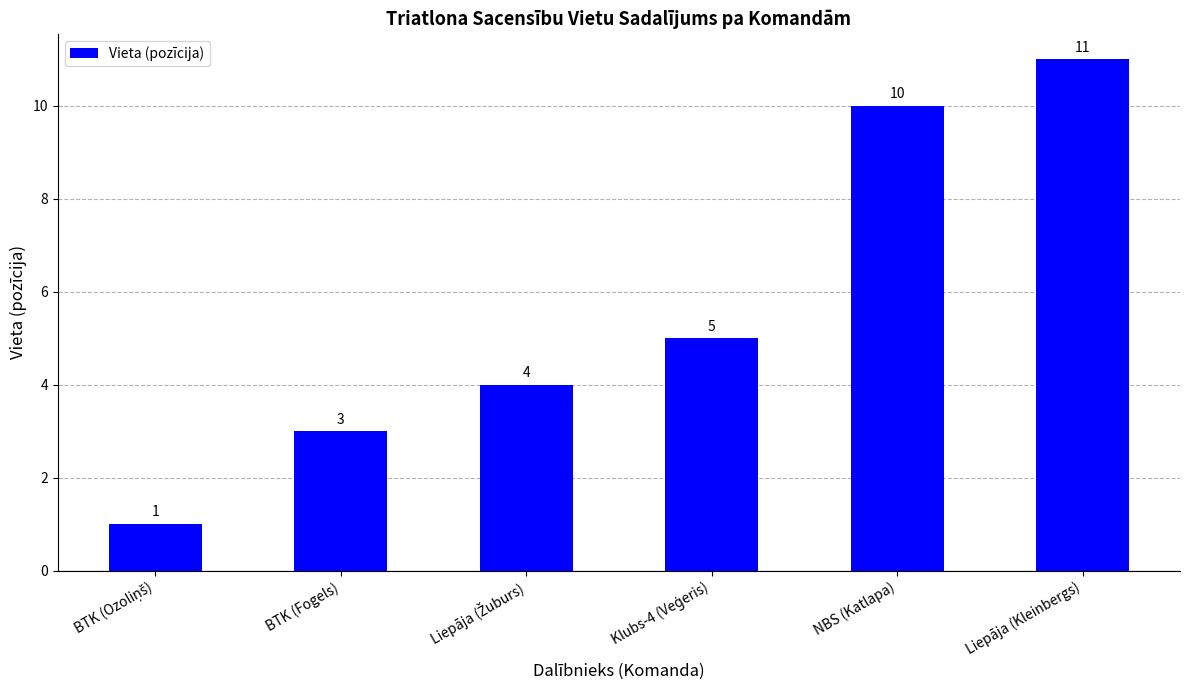

How many distinct data groups are displayed?

1